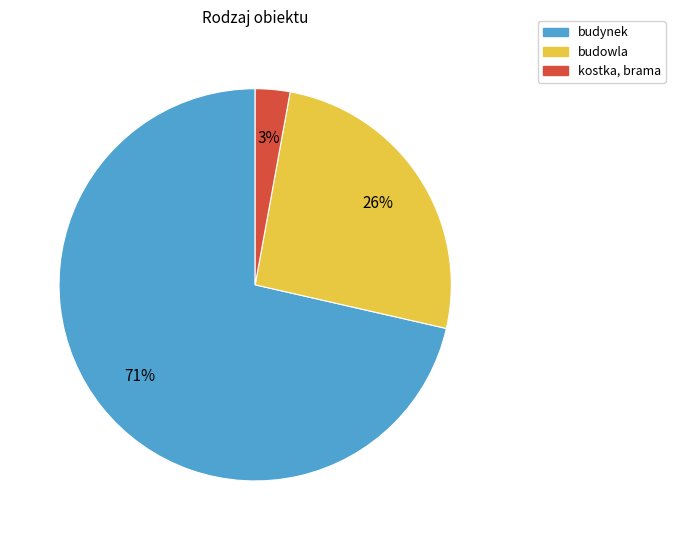

Is the sum of budynek and kostka, brama greater than half?

Yes